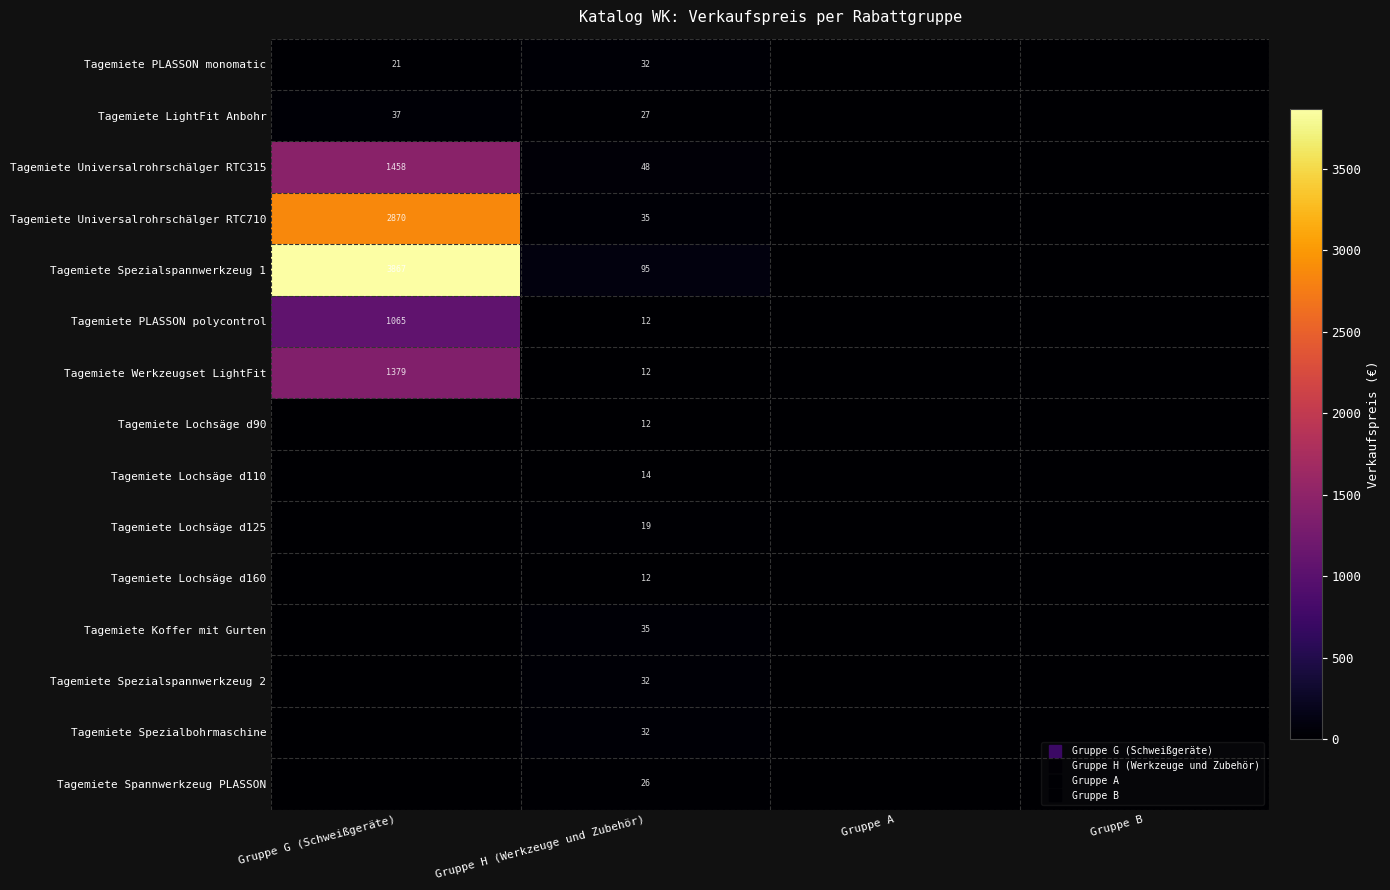

What is the difference between the maximum and minimum values in the Tagemiete Spezialspannwerkzeug 1 series?

3867.1